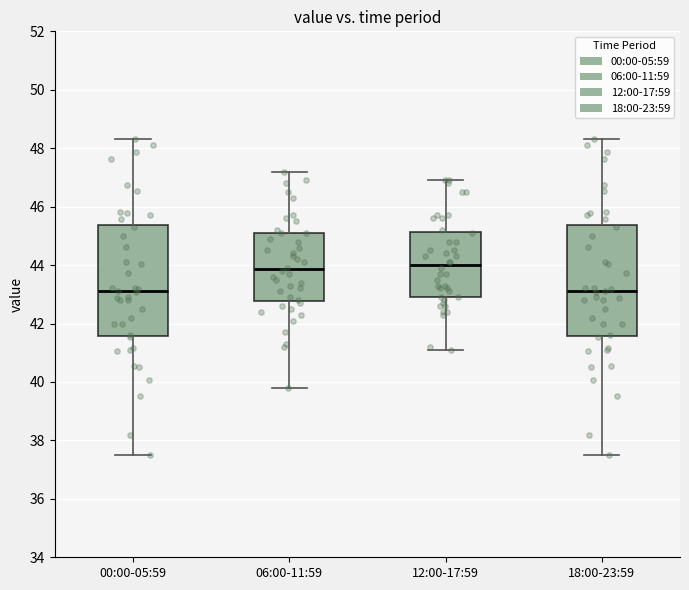

Reading left to right, transcribe this box plot: for each box, give where its median line is, the range the box spans, and where its two whiskers end, as read against the y-axis. The values are not printed on the chart, so give them approximately, as read against the axis.

00:00-05:59: median 43.2, box 41.6 to 45.4, whiskers 37.6 to 48.4
06:00-11:59: median 43.8, box 42.8 to 45.2, whiskers 39.8 to 47.2
12:00-17:59: median 44.0, box 43.0 to 45.2, whiskers 41.2 to 47.0
18:00-23:59: median 43.2, box 41.6 to 45.4, whiskers 37.6 to 48.4